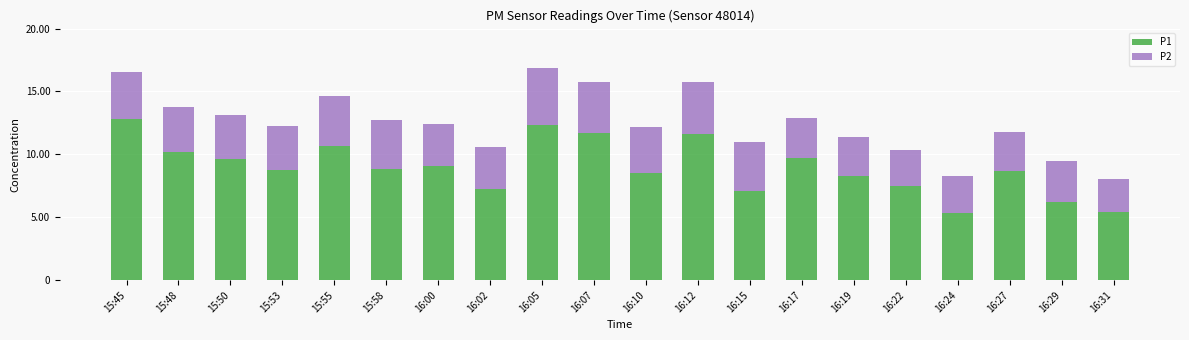

What is the highest value of the P1 series?

12.8